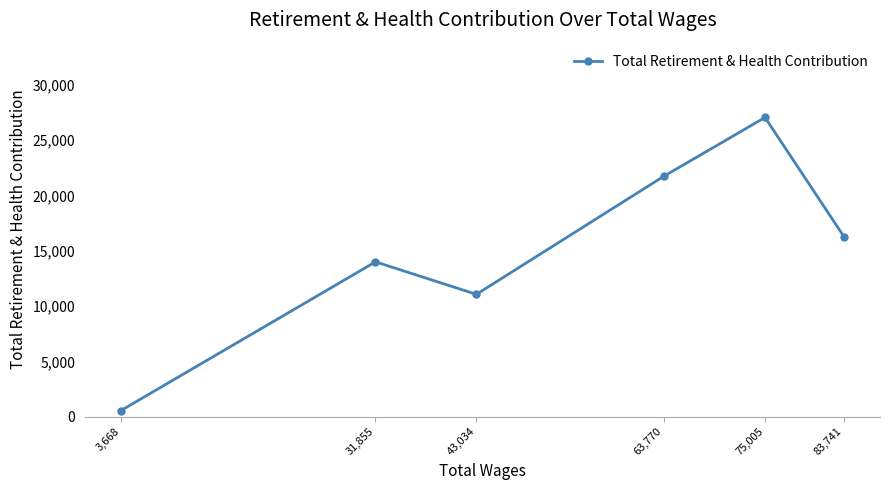

What is the smallest value displayed?

550